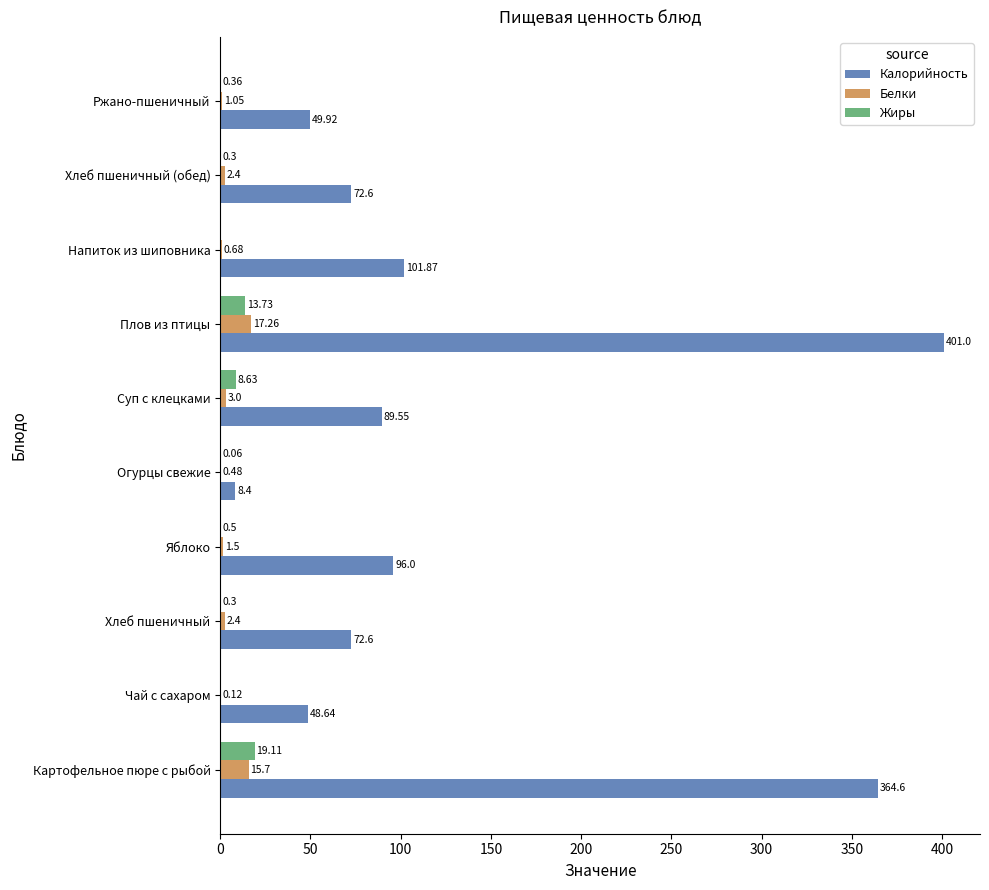

What is the sum of the Калорийность values at Ржано-пшеничный and Плов из птицы?

450.9